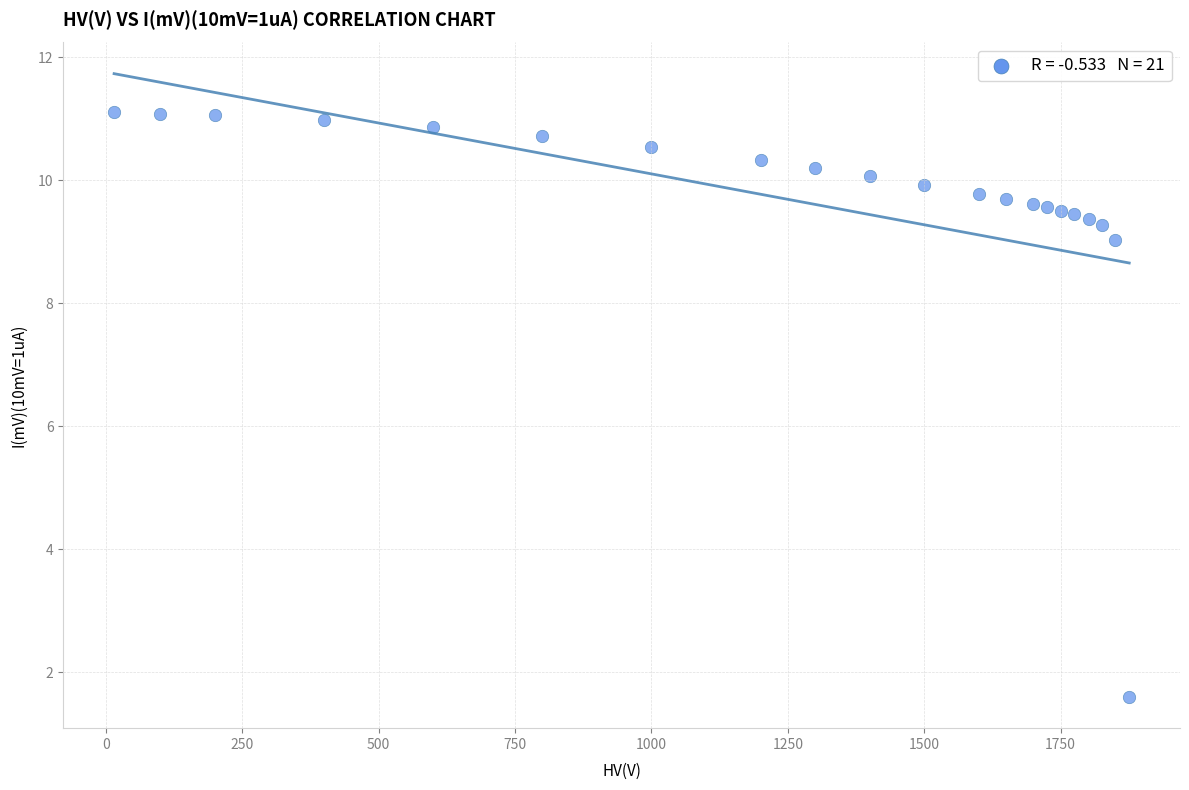

What Y value in the scatter plot is closest to 6?

9.0